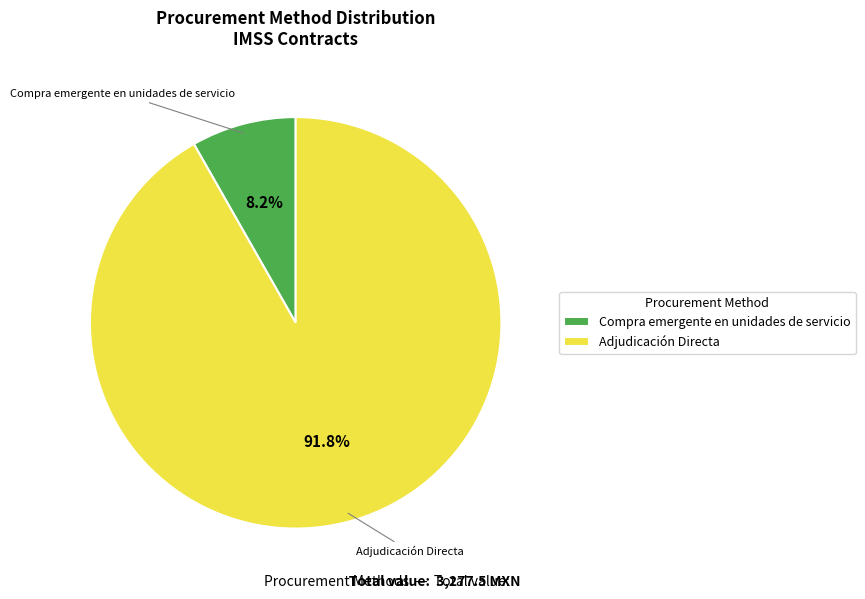

Which category has the biggest portion of the pie?

Adjudicación Directa